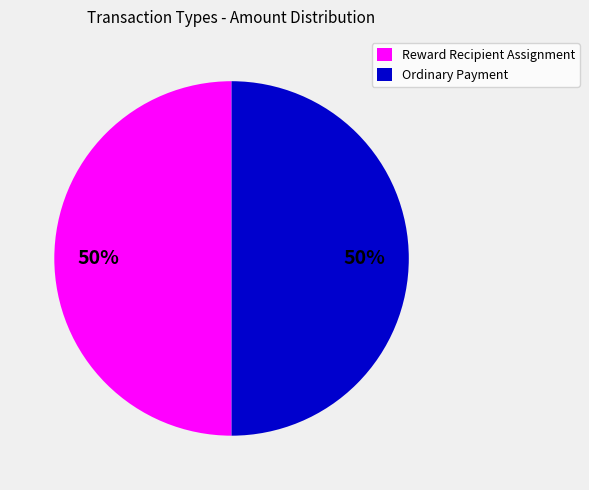

The Ordinary Payment slice represents 50% of the pie. True or false?

True